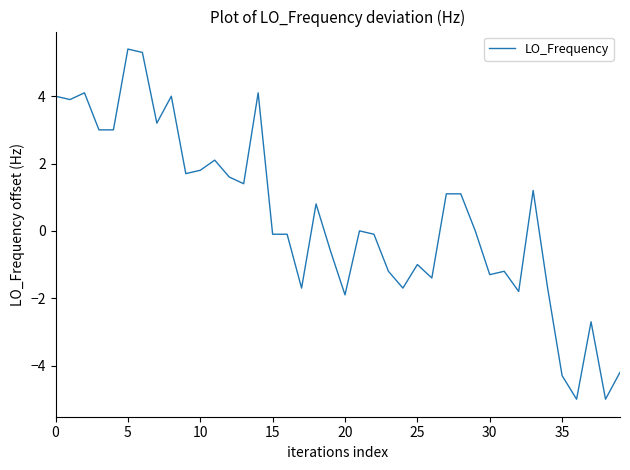

What is the difference between the maximum and minimum values?

10.4